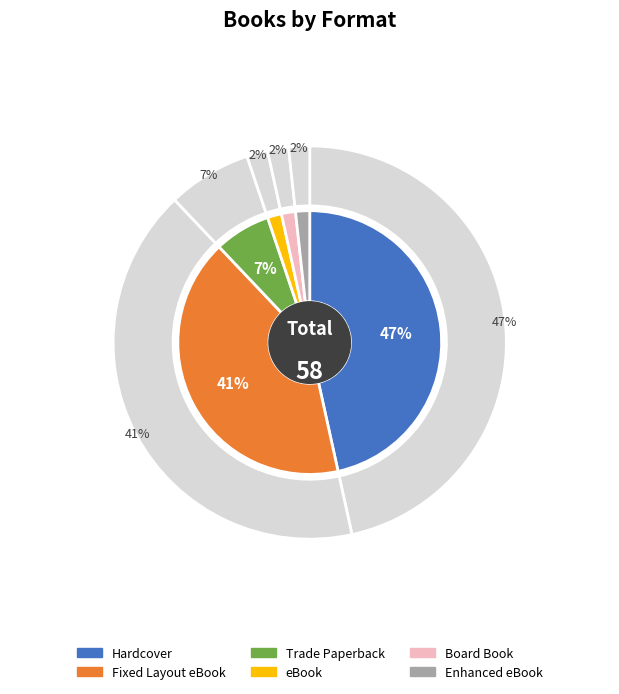

What percentage is the eBook slice, to the nearest percent?

2%